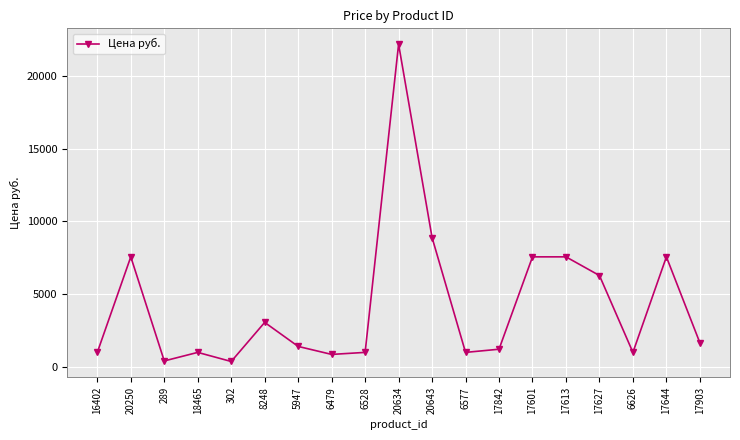

What is the value of the 11th point from the left?

8882.0